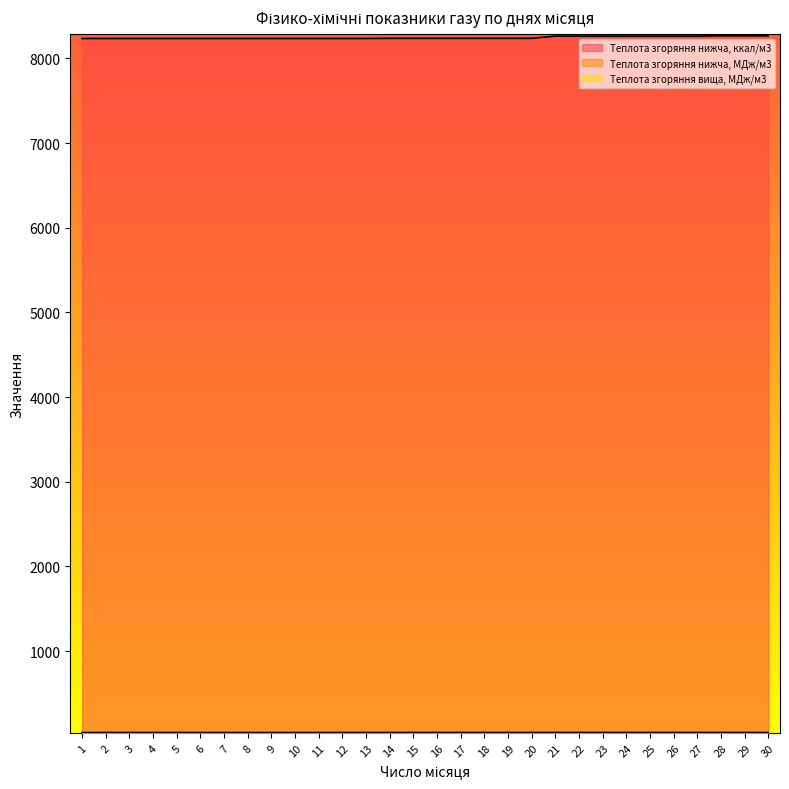

True or false: Теплота згоряння нижча, ккал/м3 and Теплота згоряння нижча, МДж/м3 cross at least once.

False